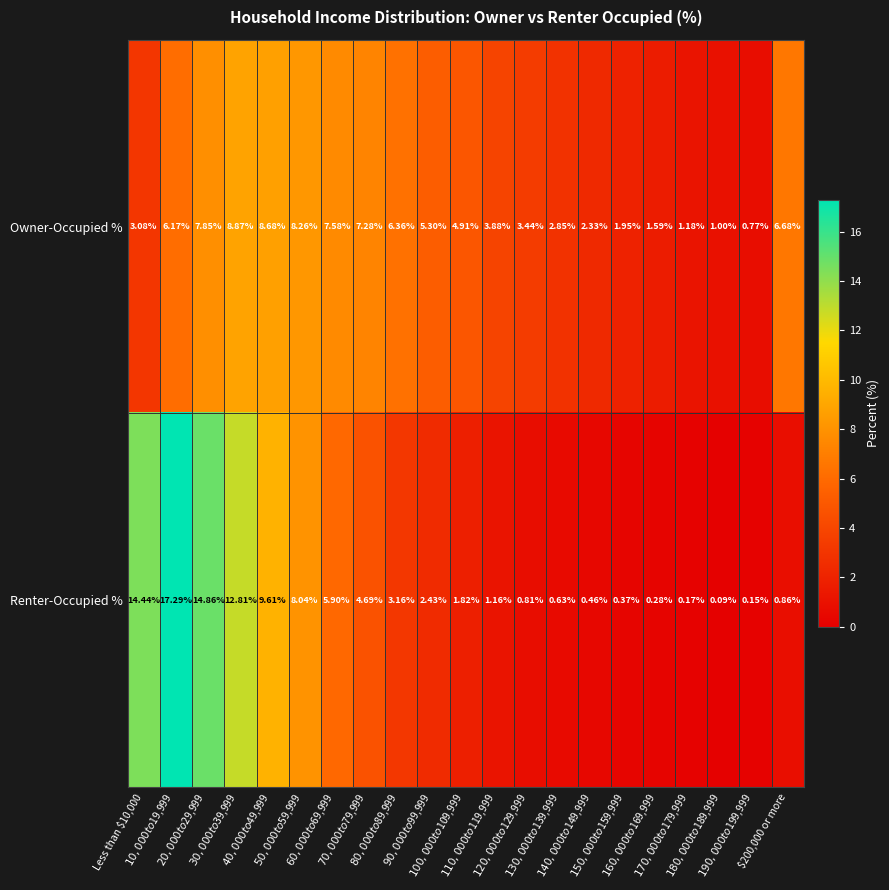

Between $30,000 to $39,999 and $170,000 to $179,999, which series saw the biggest shift?

Renter-Occupied %